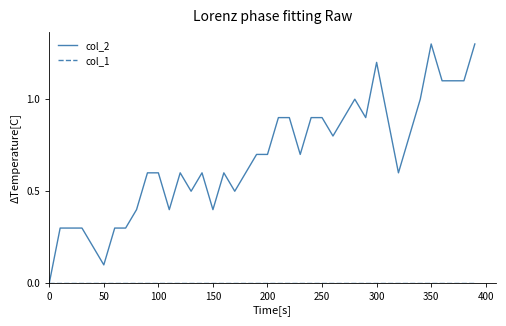

Which series has the largest total across all categories?

col_2